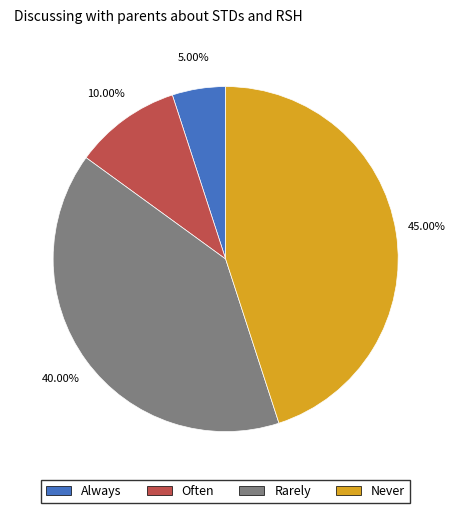

Is the sum of Always and Often greater than half?

No